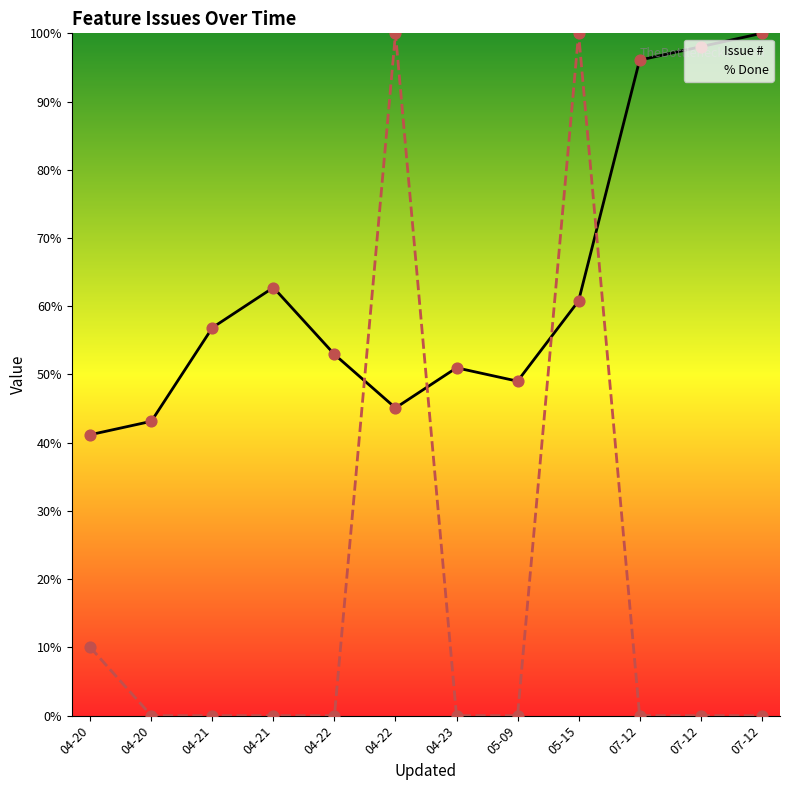

Which series contains the highest Y value?

Issue #